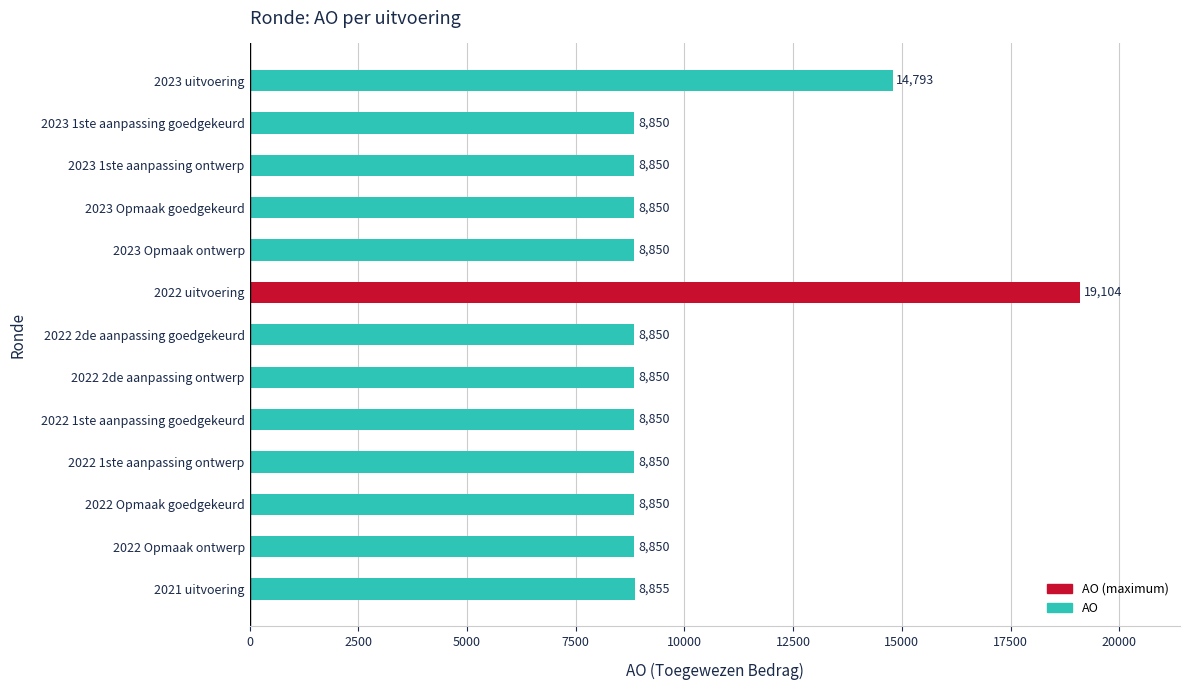

At which category does the chart reach its peak across all series?

2022 uitvoering